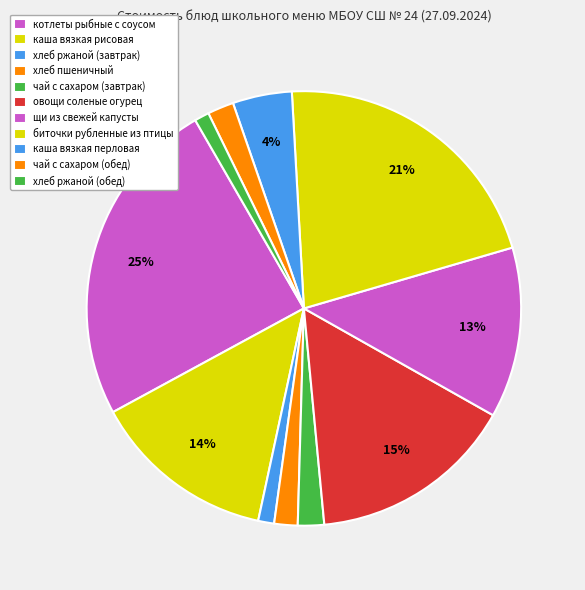

Rank the categories by value from lowest to highest.

хлеб ржаной (обед), хлеб ржаной (завтрак), хлеб пшеничный, чай с сахаром (завтрак), чай с сахаром (обед), каша вязкая перловая, щи из свежей капусты, каша вязкая рисовая, овощи соленые огурец, биточки рубленные из птицы, котлеты рыбные с соусом